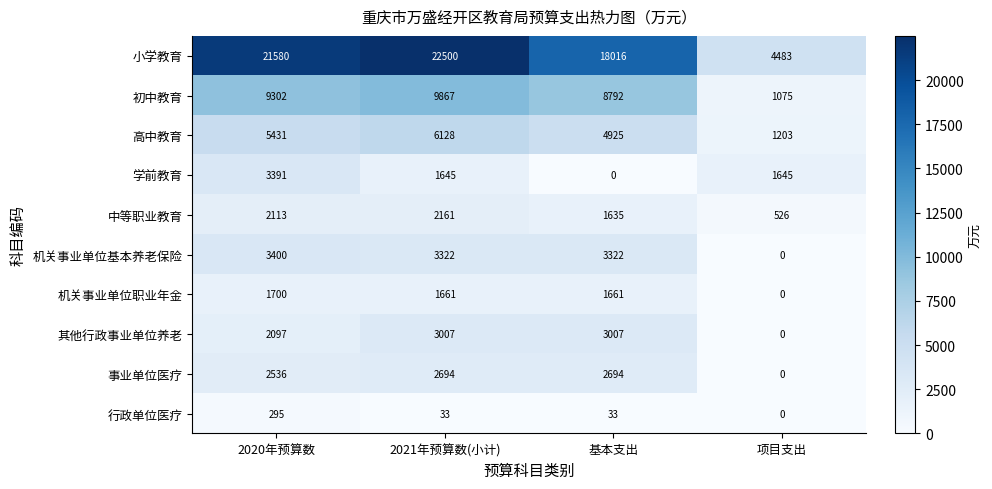

Which series has the widest spread of values?

小学教育